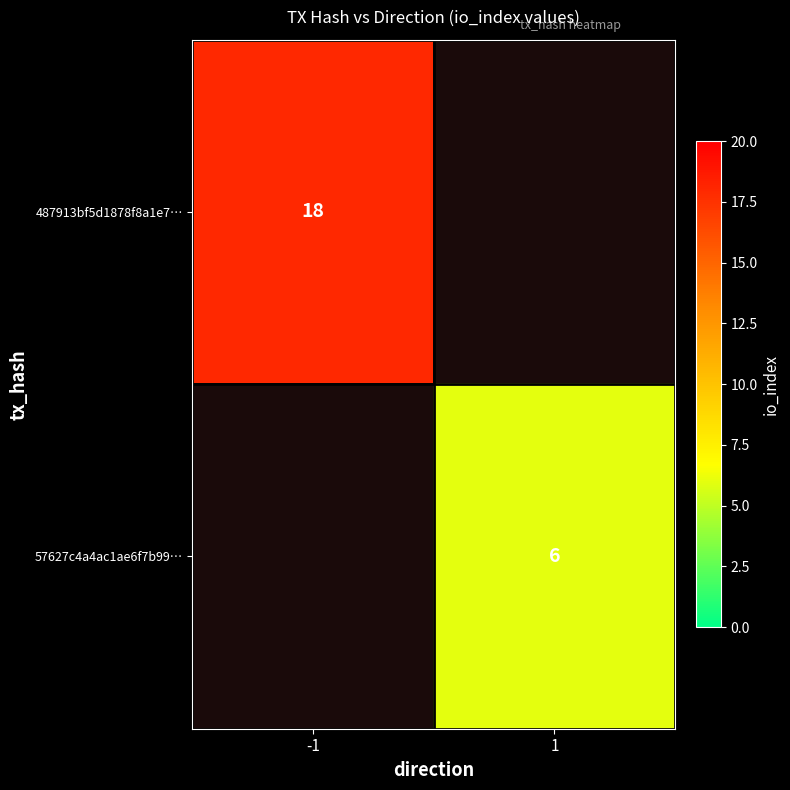

The value of 57627c4a4ac1ae6f7b99… at 1 is 6. True or false?

True